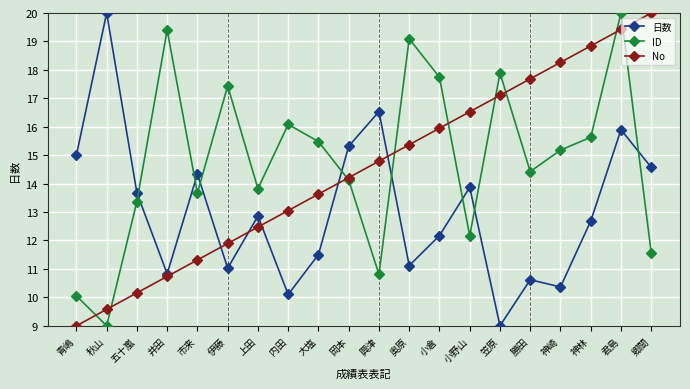

Rank the series at 上田 from highest to lowest value.

ID, 日数, No